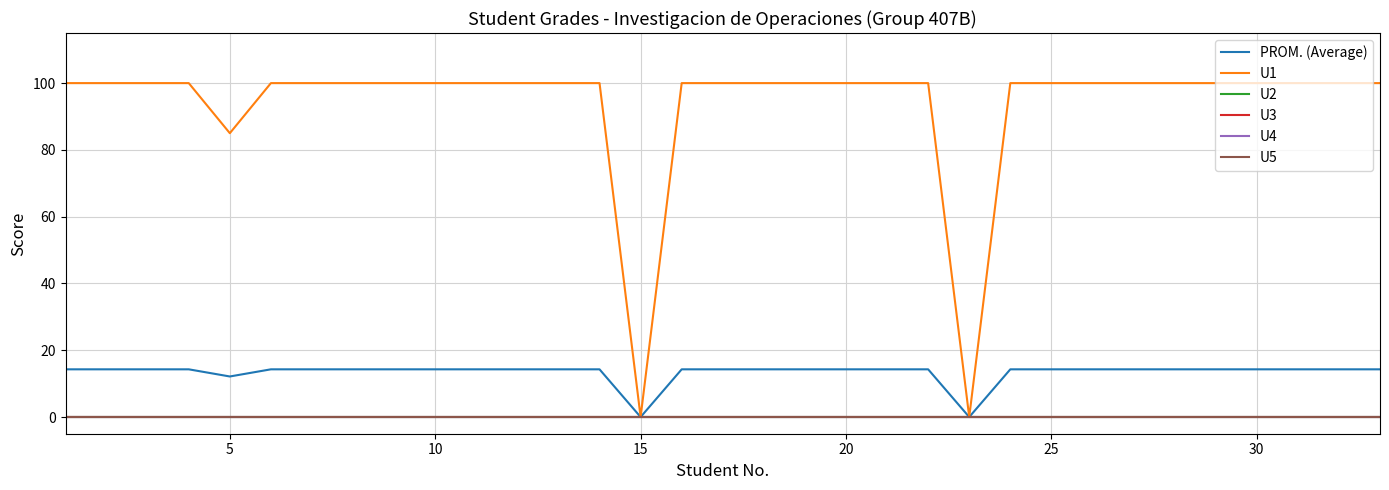

Does the chart display data point markers on the line(s)?

No